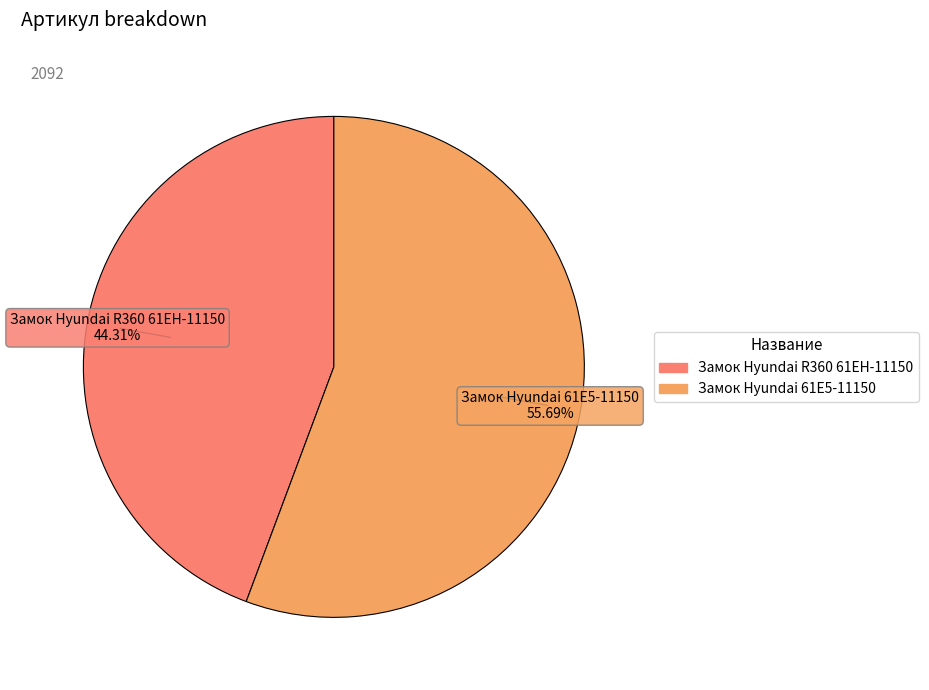

To the nearest percent, what is the average slice percentage?

50%